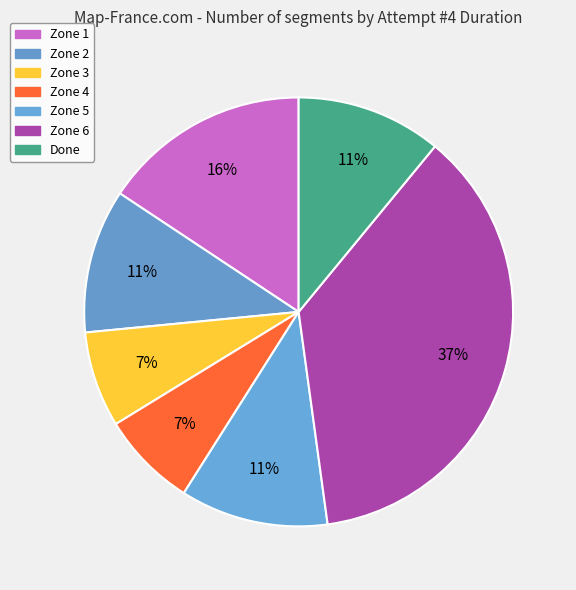

To the nearest percent, what portion does Done represent?

11%